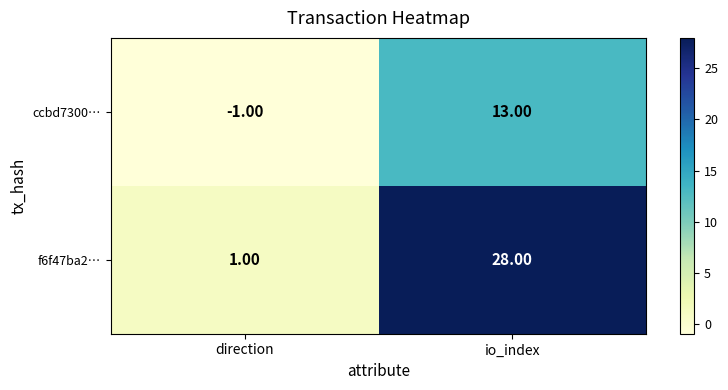

Which category has the highest value across all series?

io_index